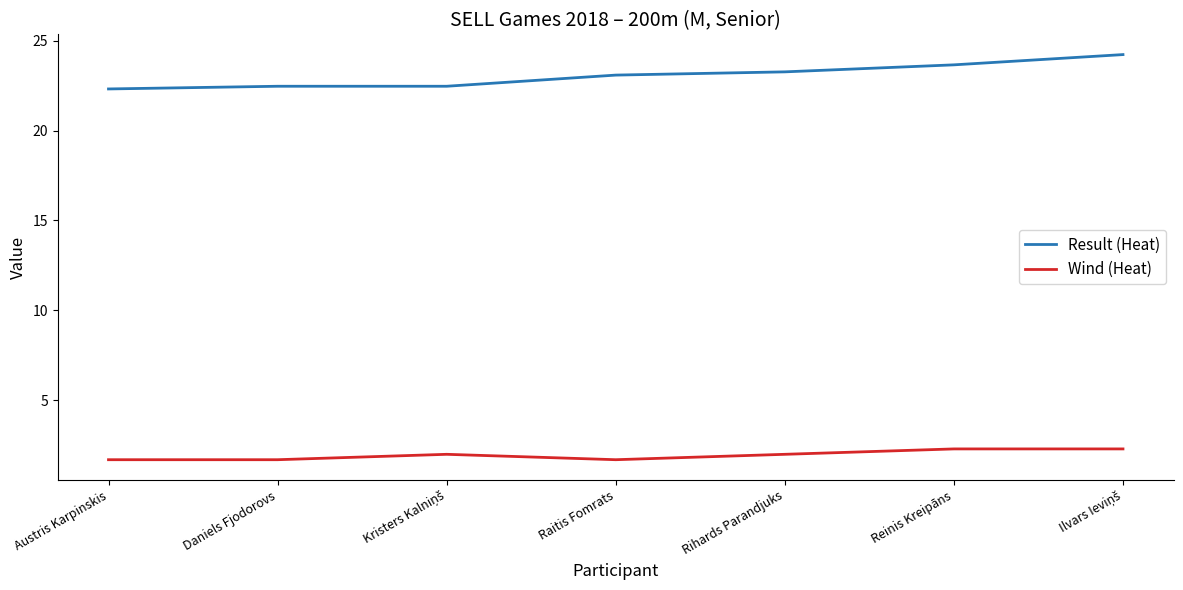

What position from the left is Austris Karpinskis?

1